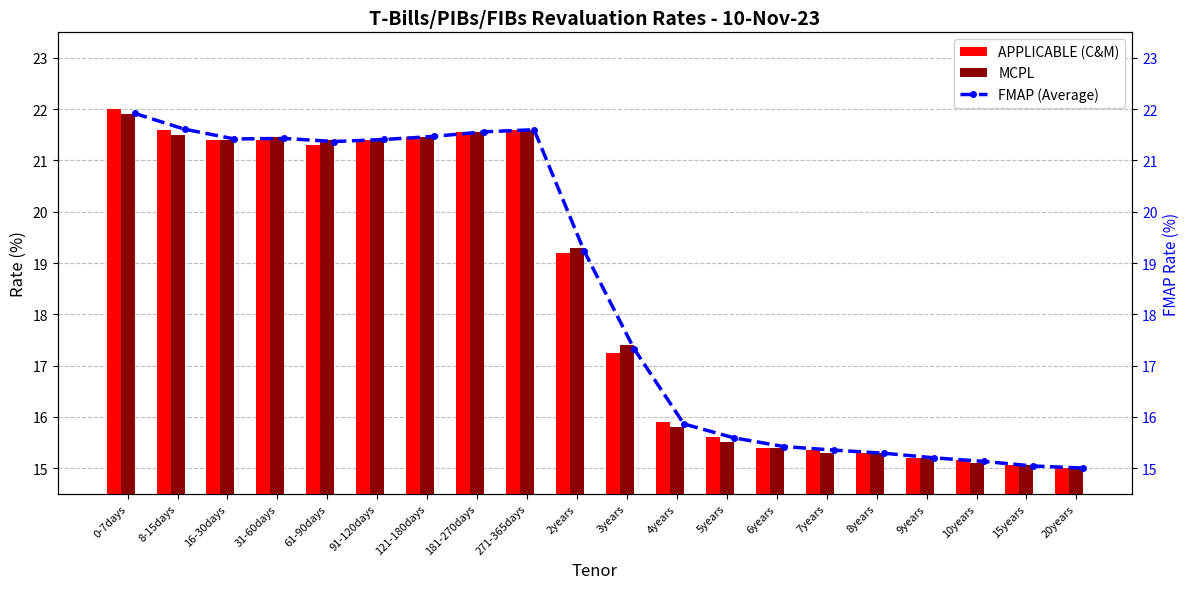

Which series has the widest spread of values?

APPLICABLE (C&M)